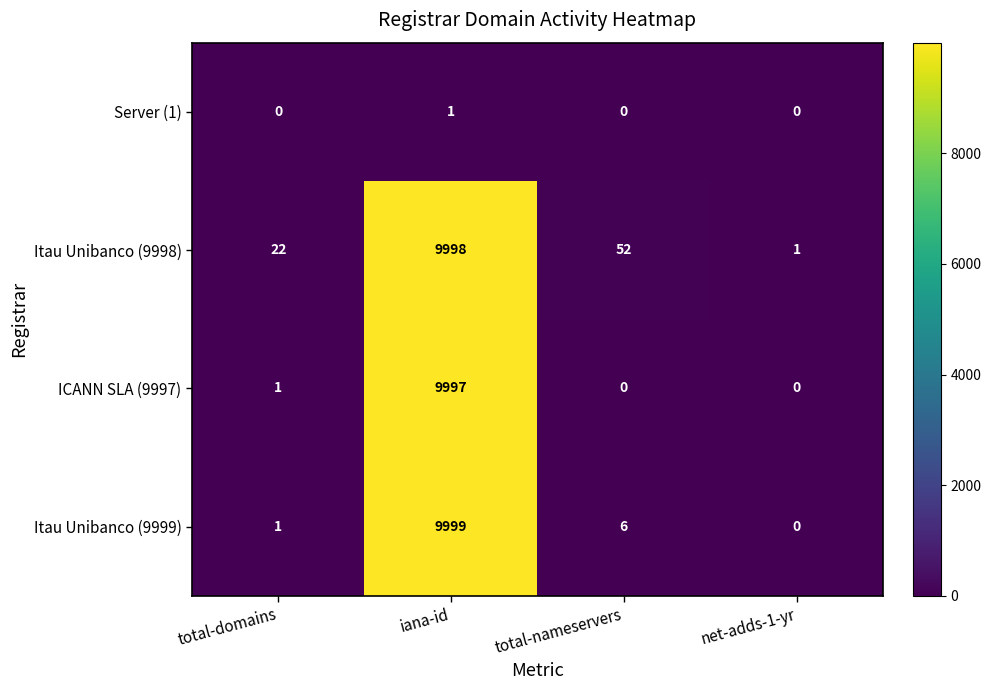

Reading left to right, list all the values displayed in this chart.

Server (1): total-domains=0	iana-id=1	total-nameservers=0	net-adds-1-yr=0
Itau Unibanco (9998): total-domains=22	iana-id=9998	total-nameservers=52	net-adds-1-yr=1
ICANN SLA (9997): total-domains=1	iana-id=9997	total-nameservers=0	net-adds-1-yr=0
Itau Unibanco (9999): total-domains=1	iana-id=9999	total-nameservers=6	net-adds-1-yr=0